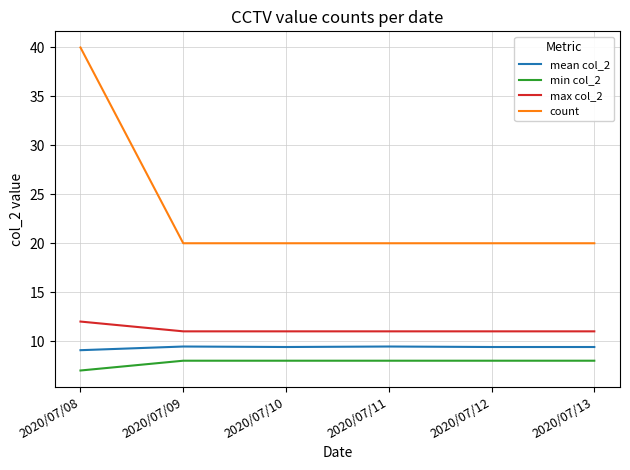

True or false: min col_2 and max col_2 intersect in this chart.

False